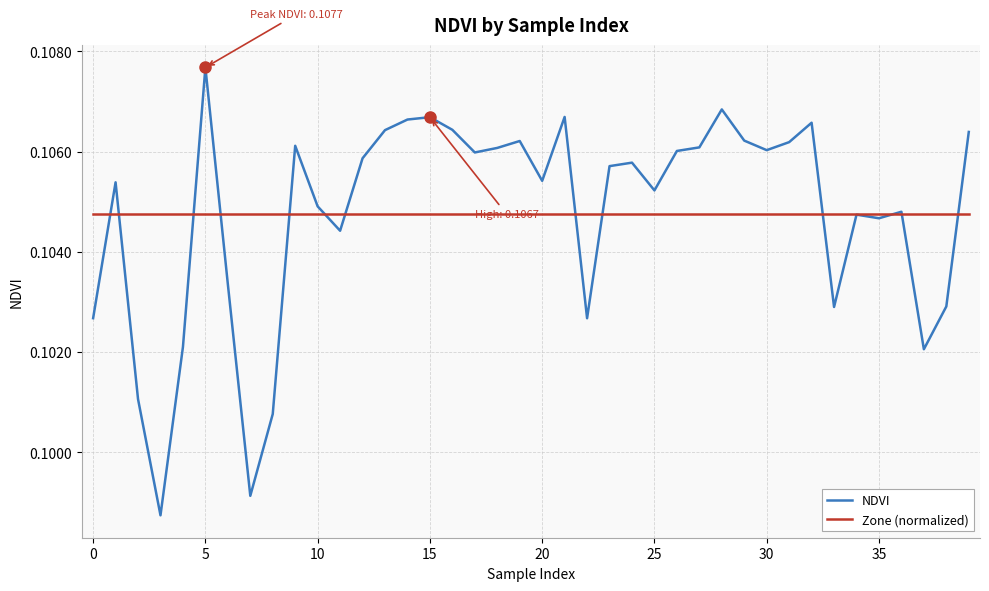

Which series has the widest spread of values?

NDVI